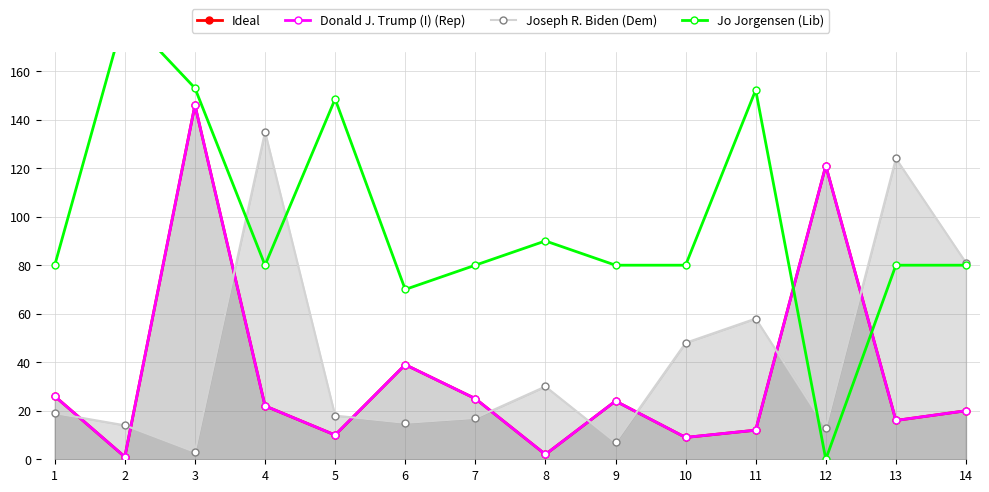

True or false: Jo Jorgensen (Lib) and Joseph R. Biden (Dem) intersect in this chart.

True